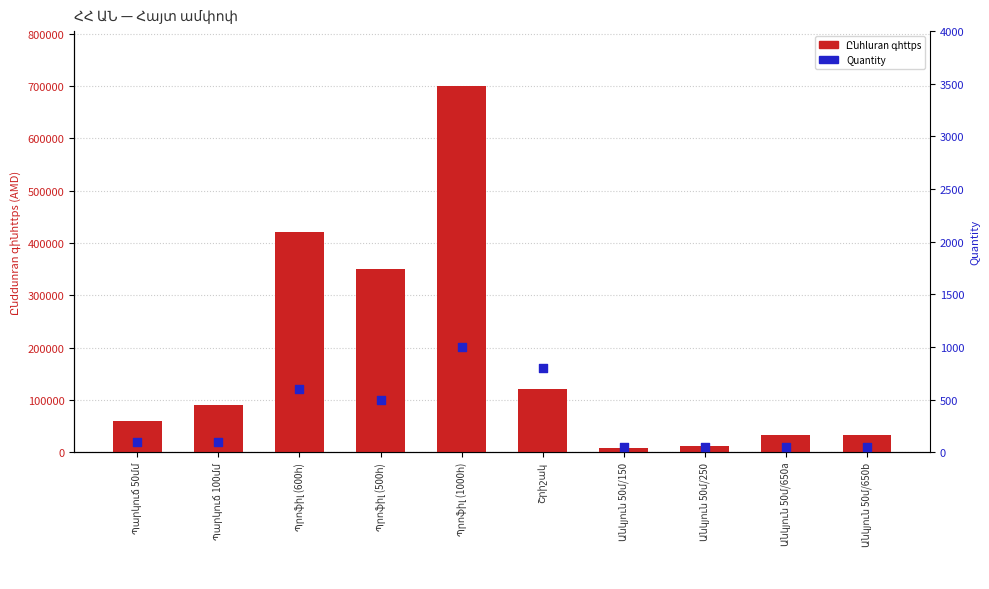

At which category is the sum across all series the highest?

Պրոֆիլ (1000հ)